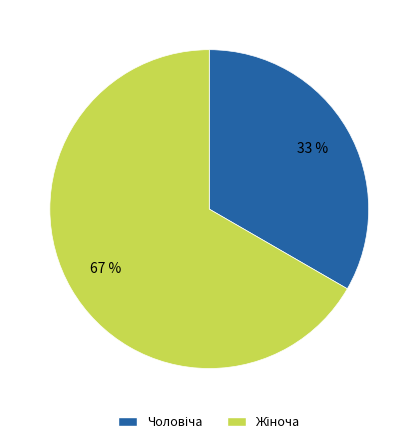

Does any single category account for the majority?

Yes